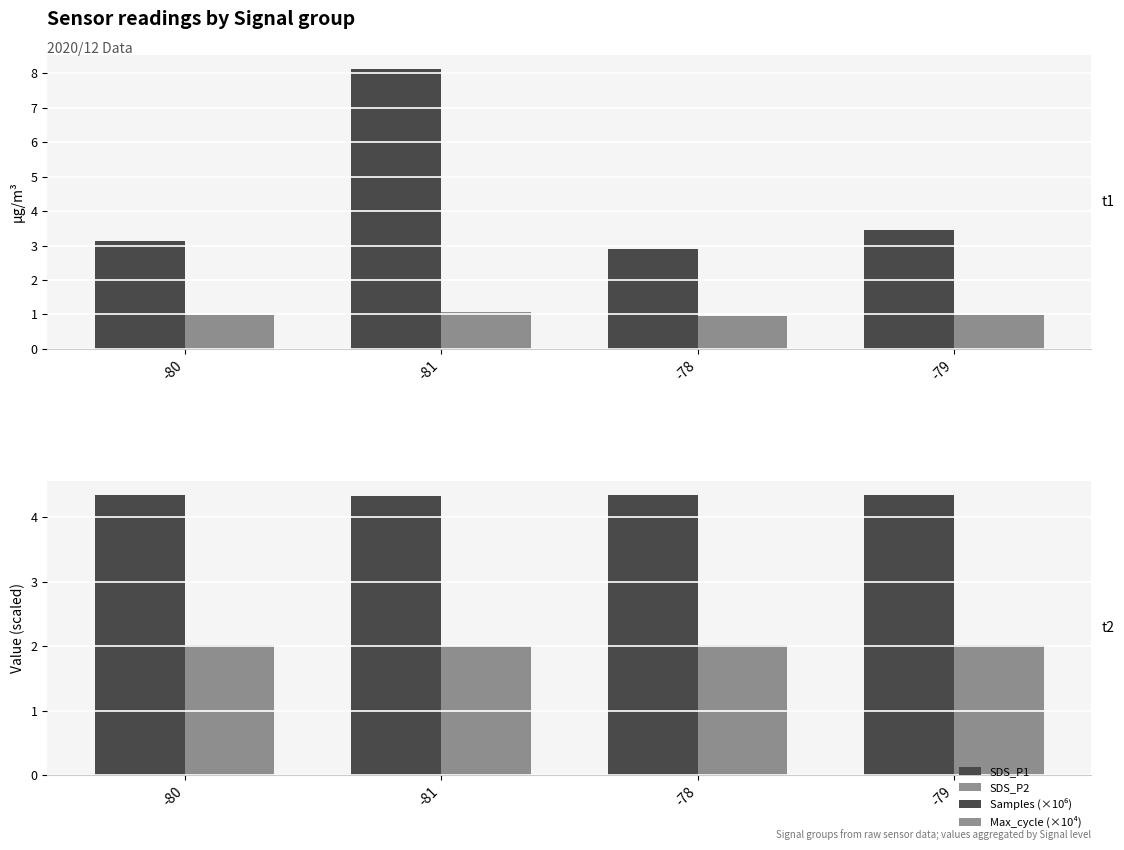

How many data points does each series have?

4